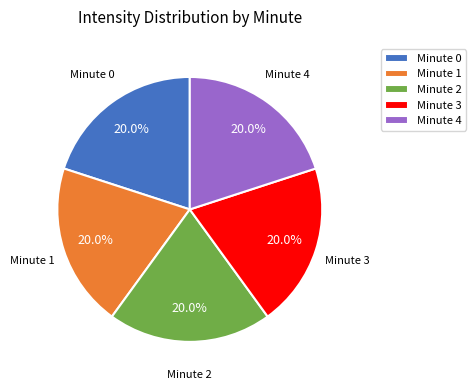

Approximately how many times larger is the value at Minute 3 compared to Minute 4?

1.0